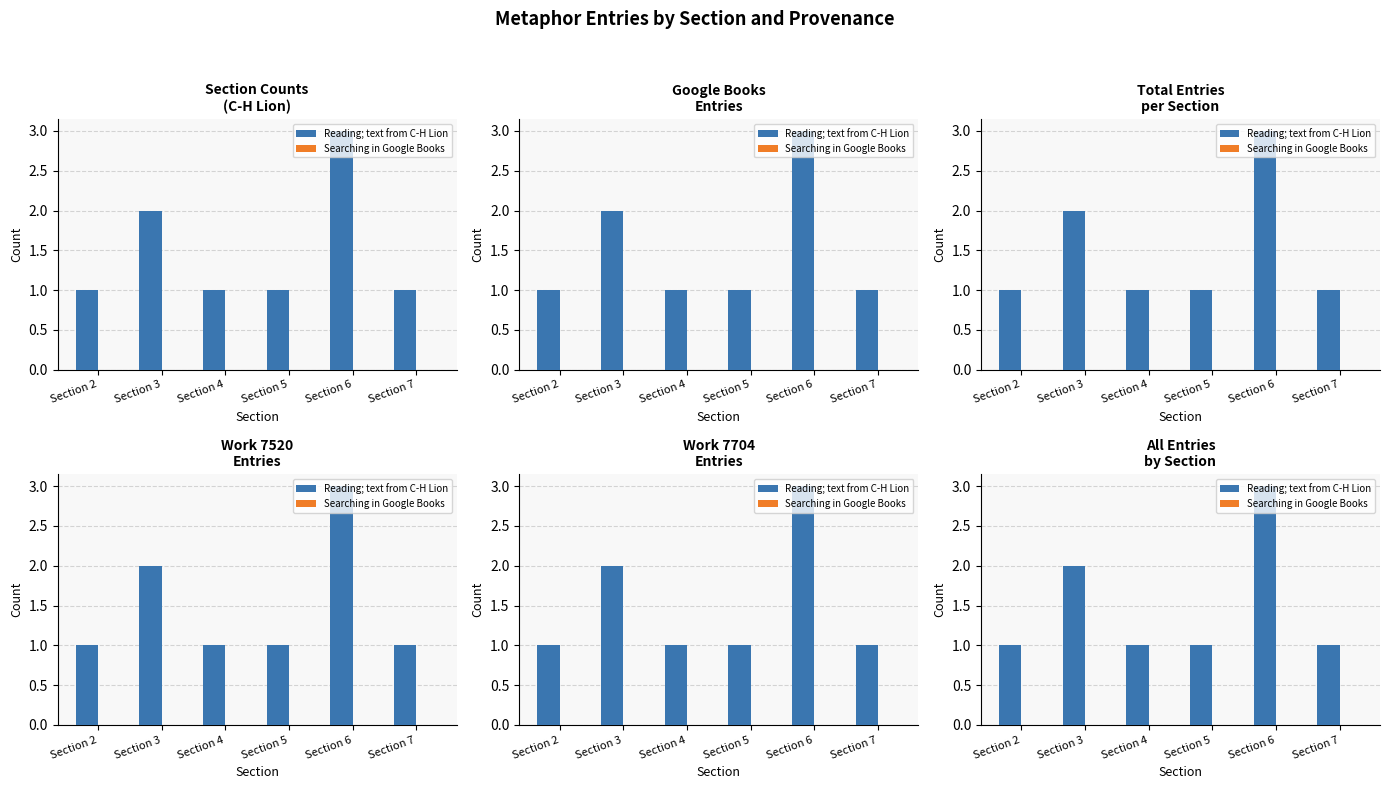

True or false: Searching in Google Books has a value of 0 at Section 4.

True